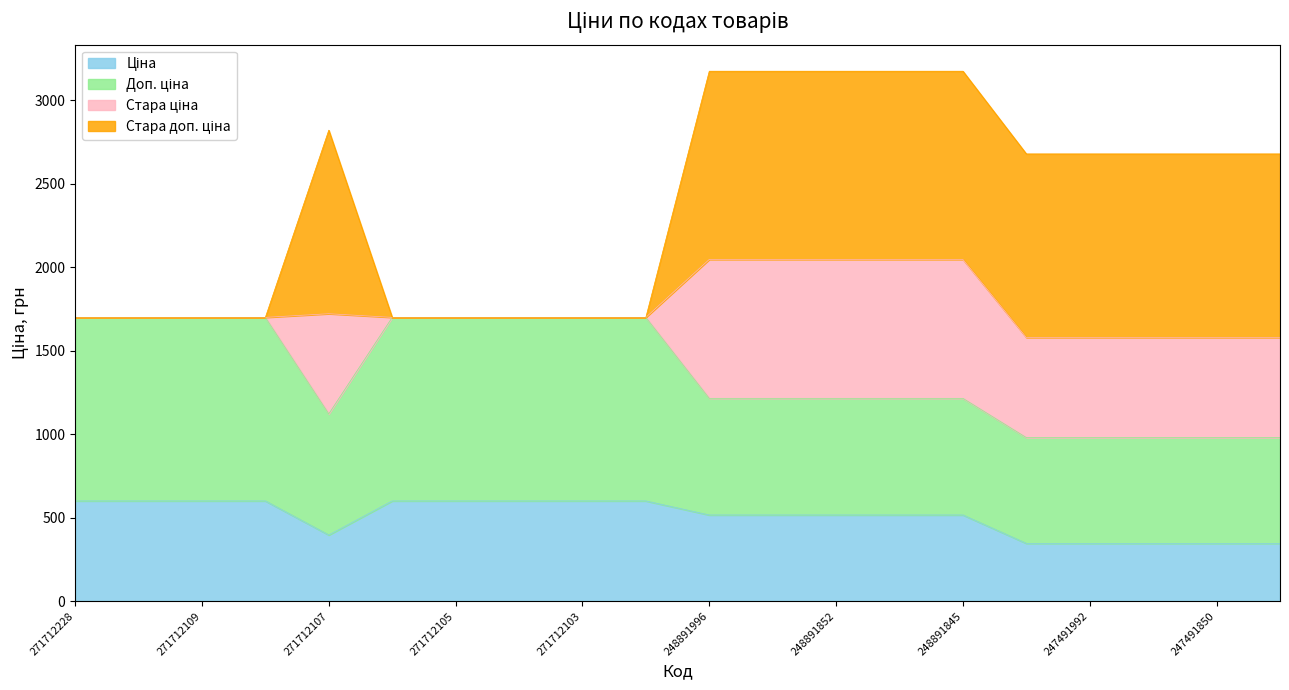

What is the value of the Ціна point at the 11th from the left?

515.8